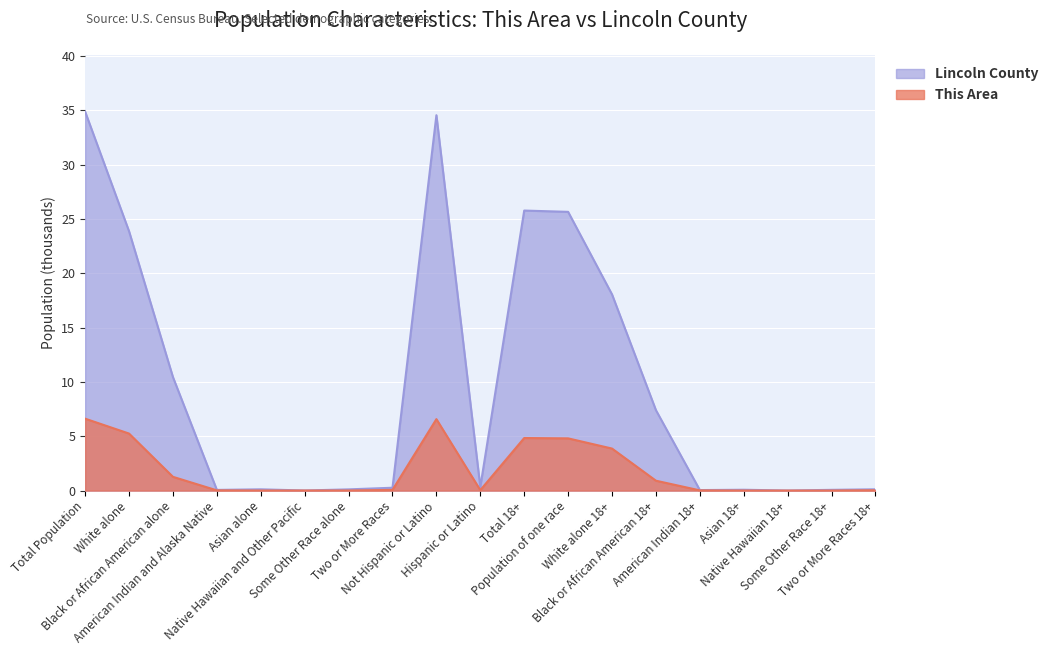

Reading right to left, transcribe all the data shown in this chart.

This Area: Two or More Races 18+=0.0	Some Other Race 18+=0.0	Native Hawaiian 18+=0.0	Asian 18+=0.0	American Indian 18+=0.0	Black or African American 18+=0.9	White alone 18+=3.9	Population of one race=4.8	Total 18+=4.8	Hispanic or Latino=0.0	Not Hispanic or Latino=6.6	Two or More Races=0.1	Some Other Race alone=0.0	Native Hawaiian and Other Pacific=0.0	Asian alone=0.0	American Indian and Alaska Native=0.0	Black or African American alone=1.3	White alone=5.2	Total Population=6.6
Lincoln County: Two or More Races 18+=0.1	Some Other Race 18+=0.1	Native Hawaiian 18+=0.0	Asian 18+=0.1	American Indian 18+=0.0	Black or African American 18+=7.4	White alone 18+=18.1	Population of one race=25.6	Total 18+=25.8	Hispanic or Latino=0.3	Not Hispanic or Latino=34.5	Two or More Races=0.3	Some Other Race alone=0.1	Native Hawaiian and Other Pacific=0.0	Asian alone=0.1	American Indian and Alaska Native=0.1	Black or African American alone=10.4	White alone=23.9	Total Population=34.9